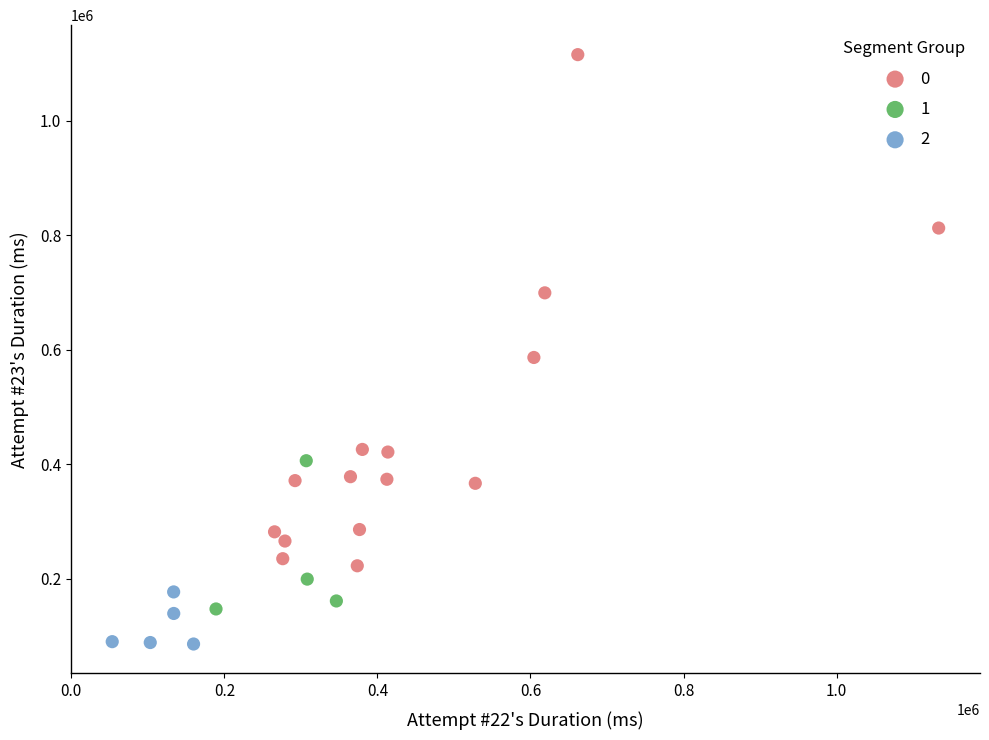

Which series reaches the maximum Y coordinate?

0